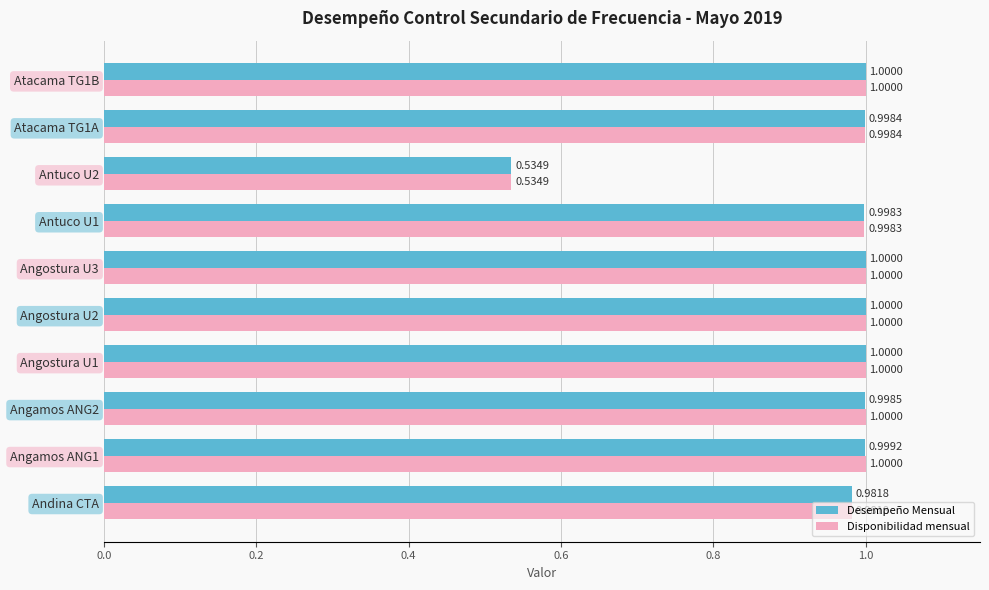

List the series in order of their overall mean, highest first.

Disponibilidad mensual, Desempeño Mensual